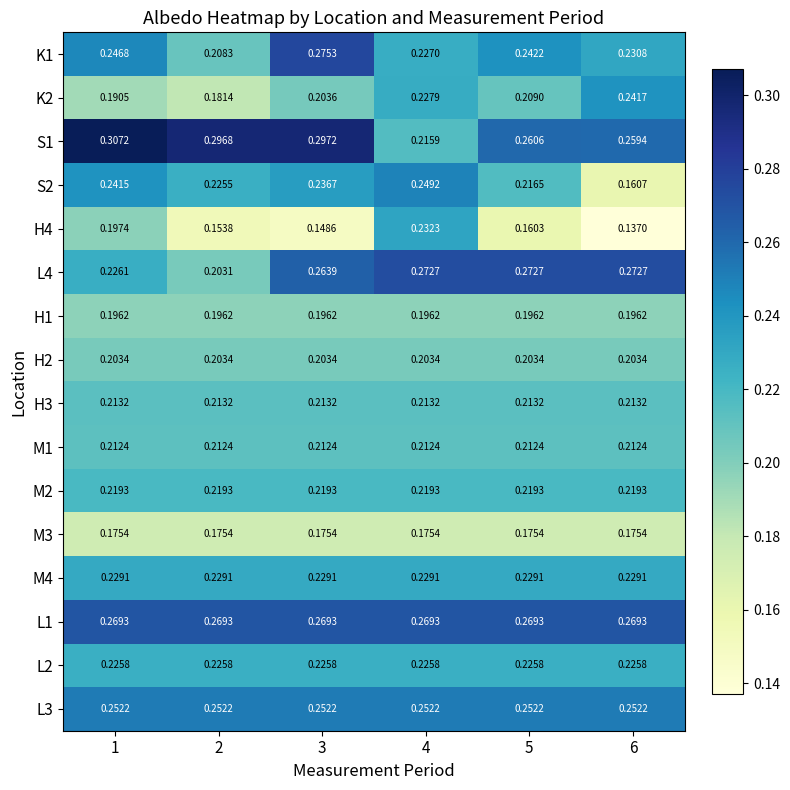

Is the value of S1 at 1 greater than the value of L2 at 1?

Yes